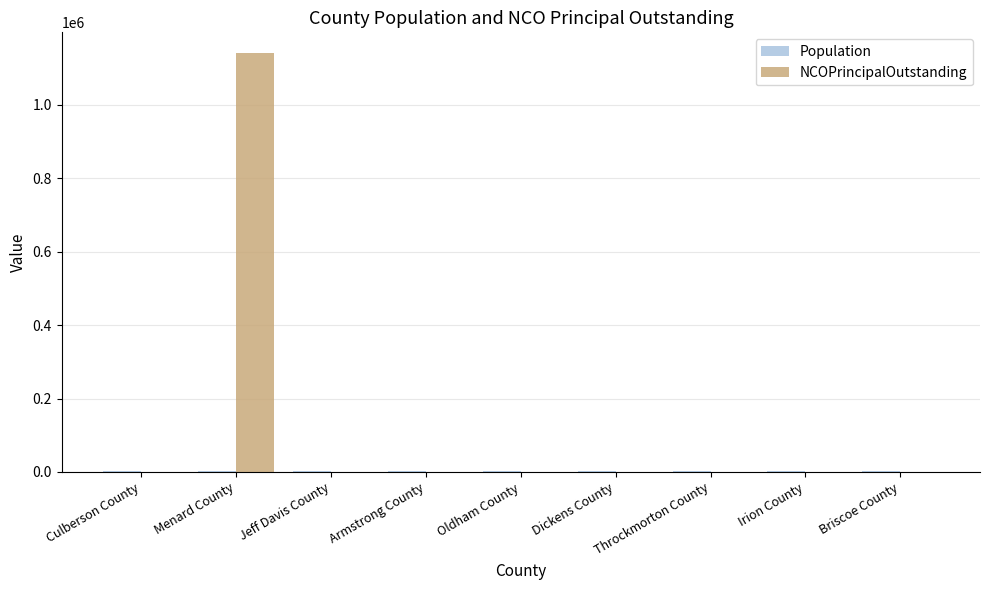

Is it true that NCOPrincipalOutstanding equals 704148 at Briscoe County?

False